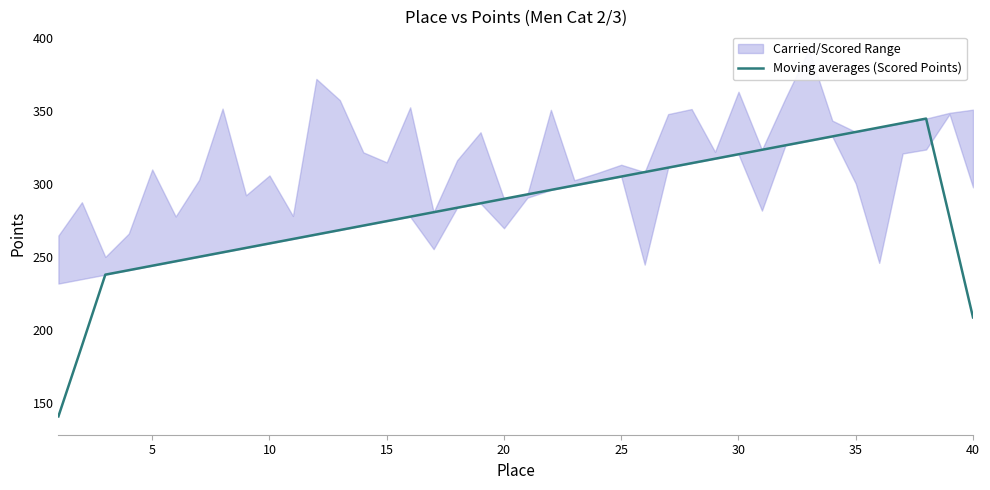

What is the highest value of the Moving averages (Scored Points) series?

344.7